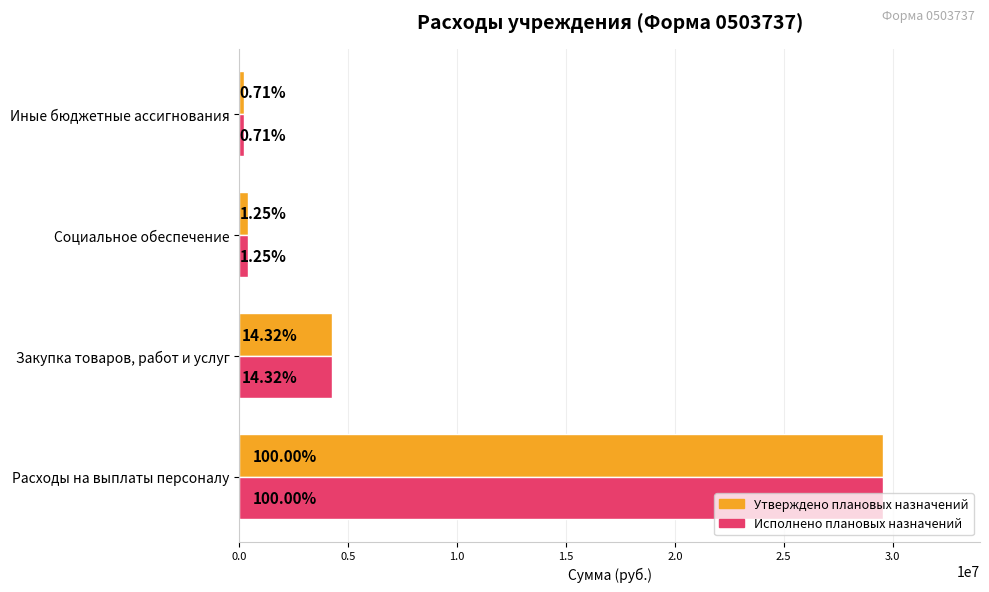

What are all the series names shown in the legend?

Утверждено плановых назначений, Исполнено плановых назначений